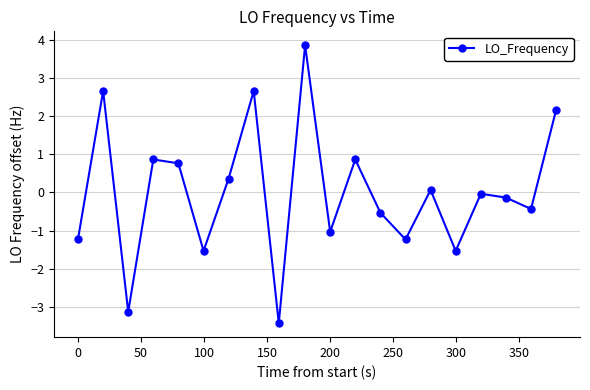

What is the greatest value displayed?

3.9